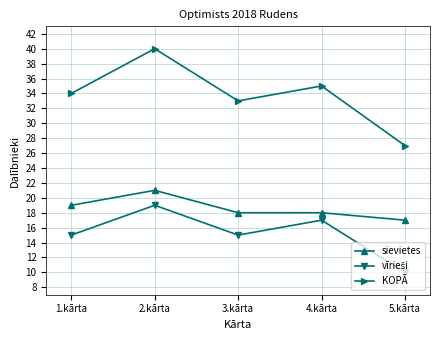

At which category does the chart reach its minimum across all series?

5.kārta